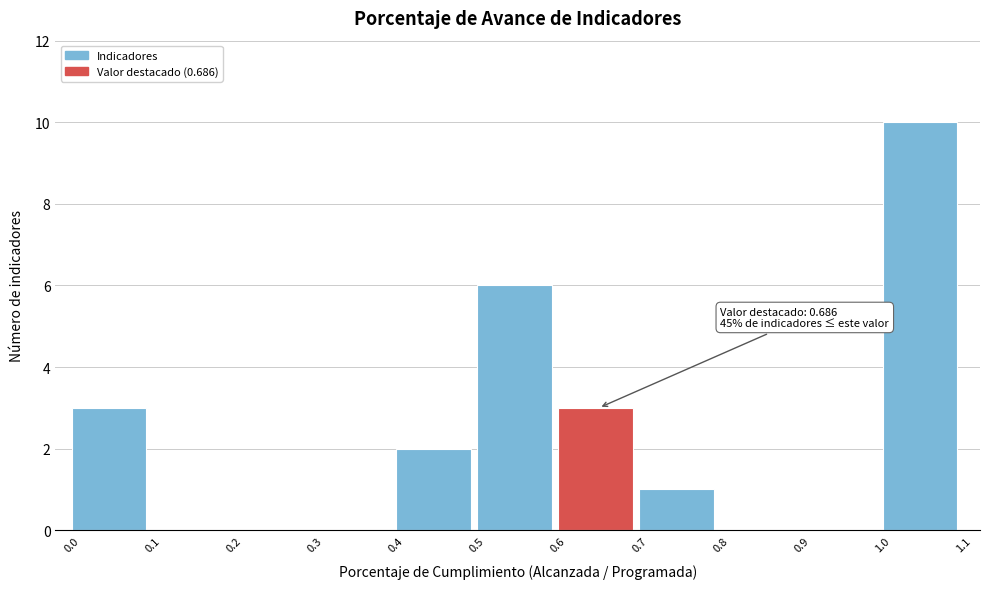

Over which range of the x-axis is the bar tallest?

1.0 to 1.1